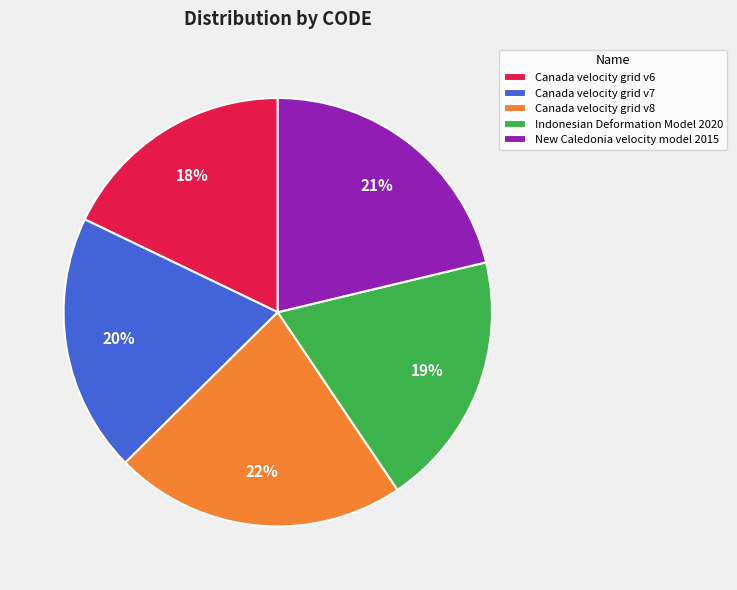

To the nearest percent, what portion does Canada velocity grid v8 represent?

22%